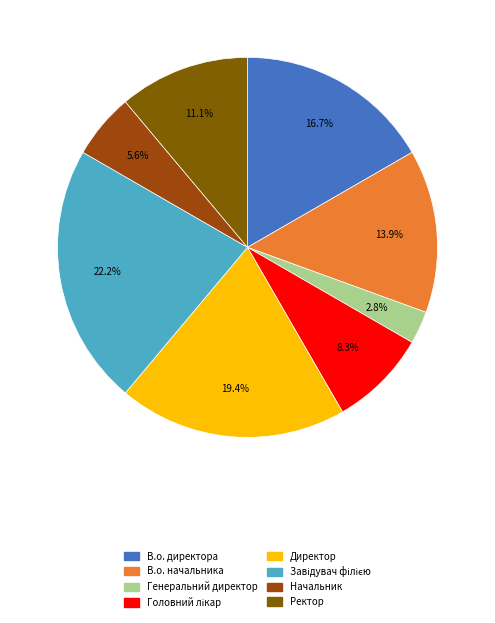

Combined, do Начальник and Ректор account for over 50%?

No